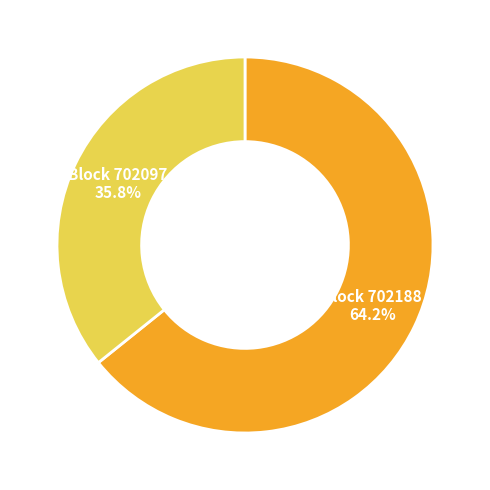

To the nearest percent, what is the average slice percentage?

50%